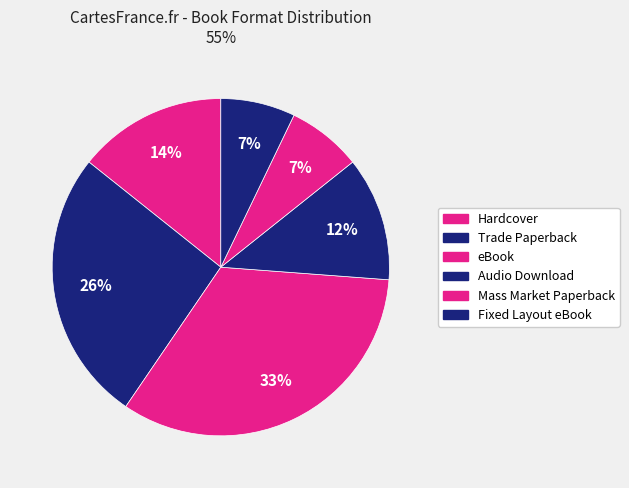

How many slices are in this pie chart?

6